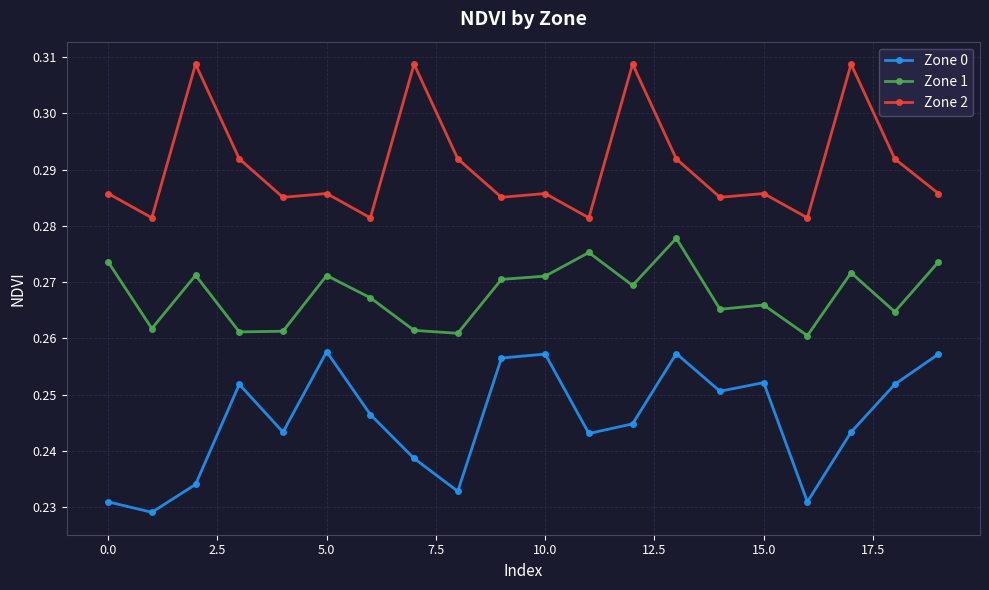

True or false: Zone 0 and Zone 2 intersect in this chart.

False